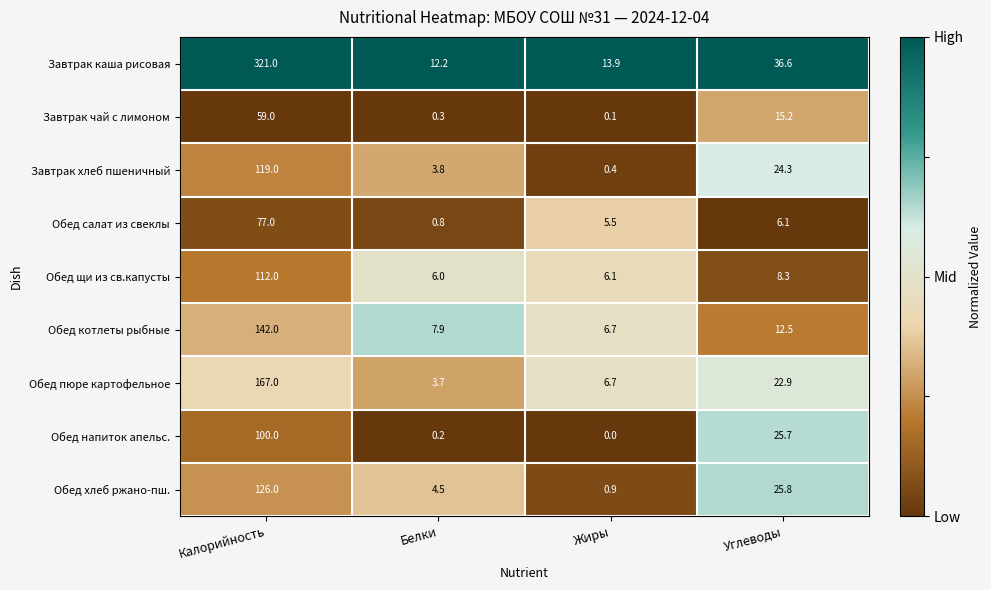

At which category does the chart reach its peak across all series?

Калорийность